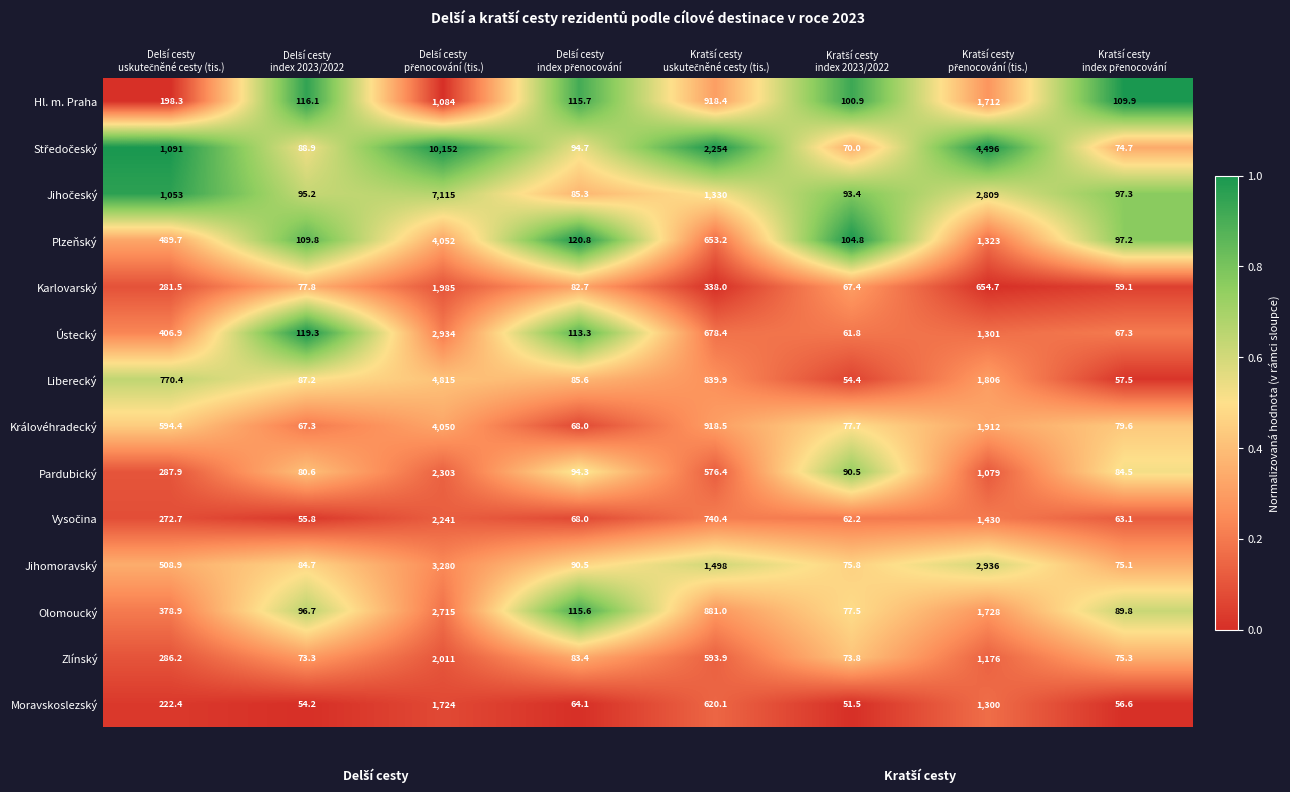

What is the sum of all Karlovarský values?

3546.2